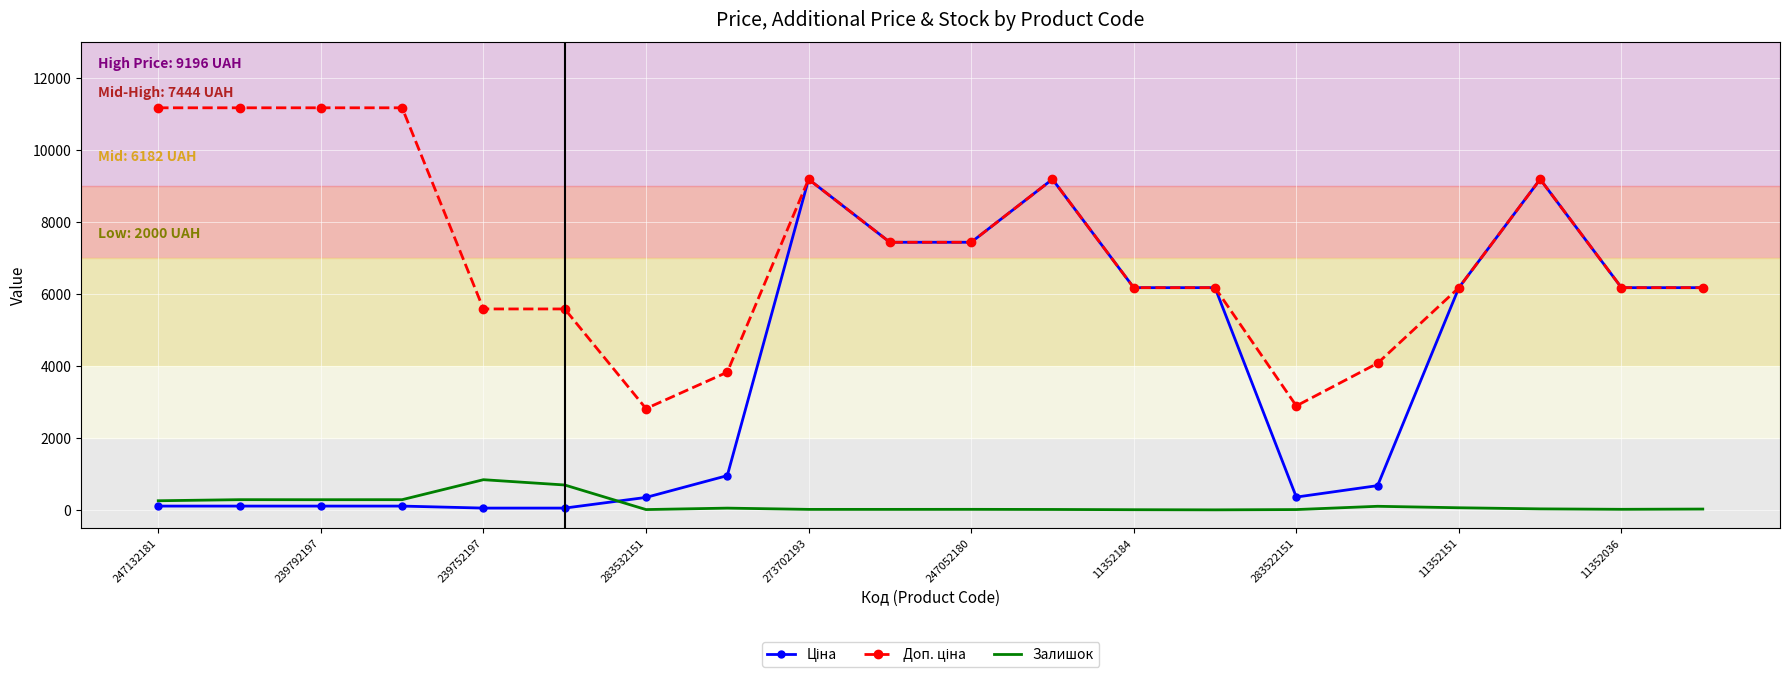

What is the highest value of the Залишок series?

845.0